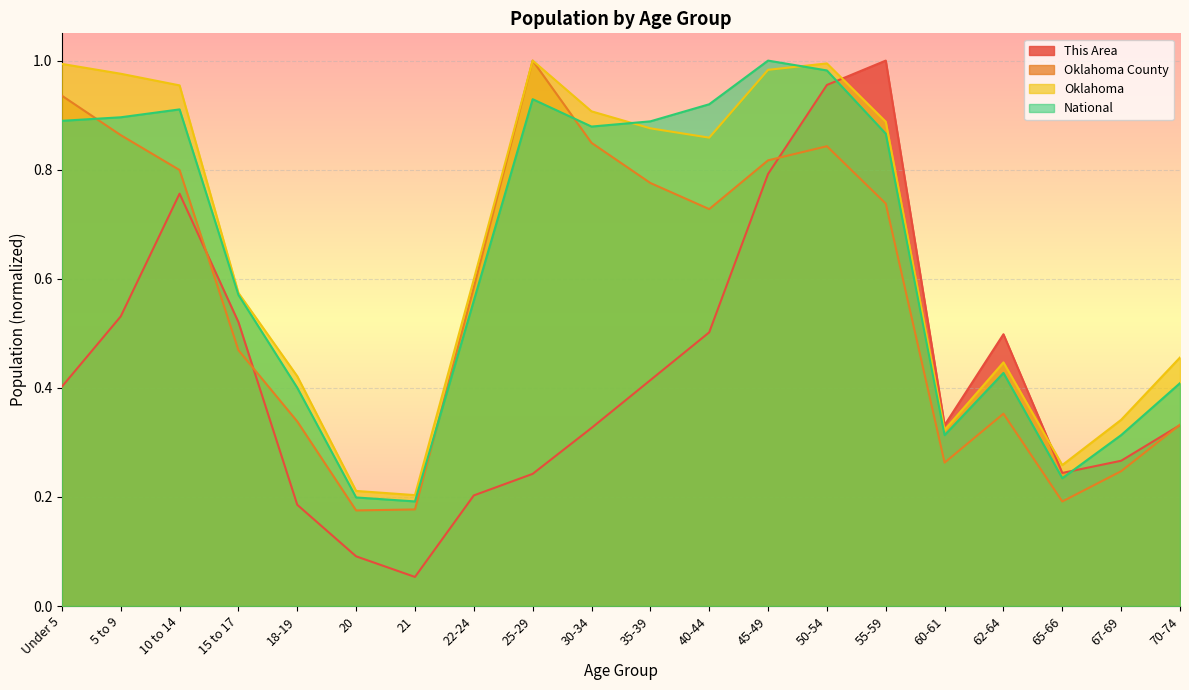

At which category does Oklahoma County reach its first local valley?

20